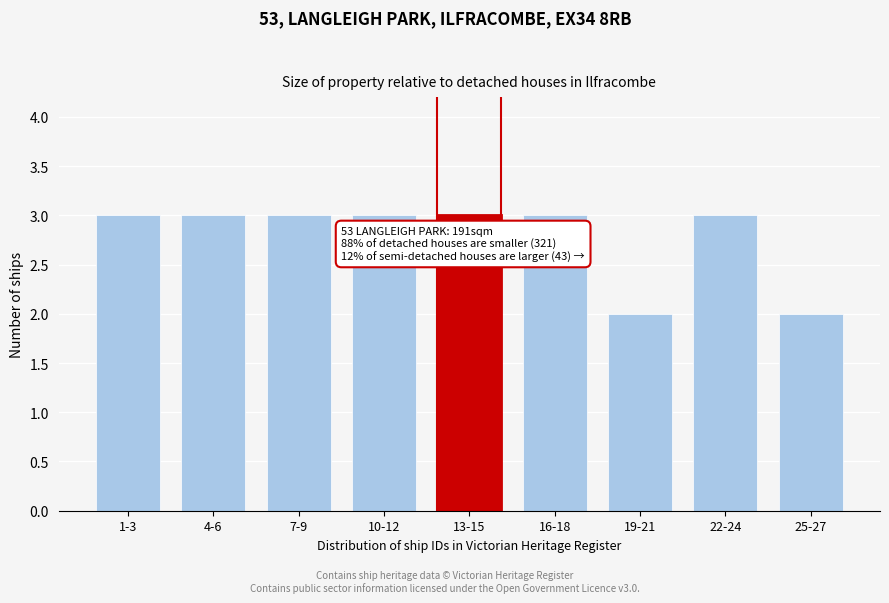

Reading left to right, list all the values displayed in this chart.

3	3	3	3	3	3	2	3	2